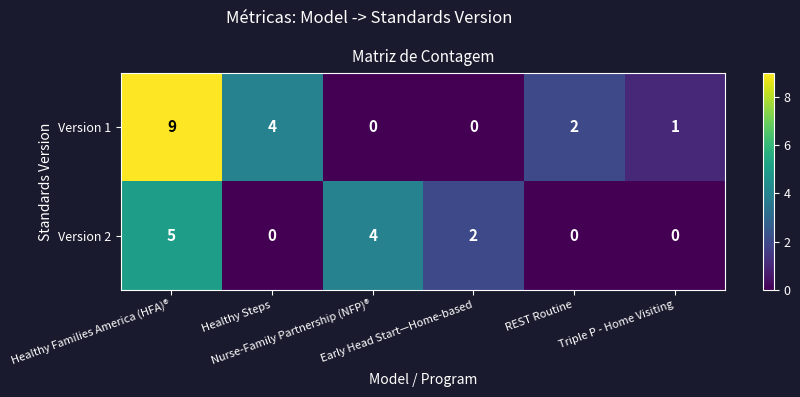

Which series has the largest total across all categories?

Version 1